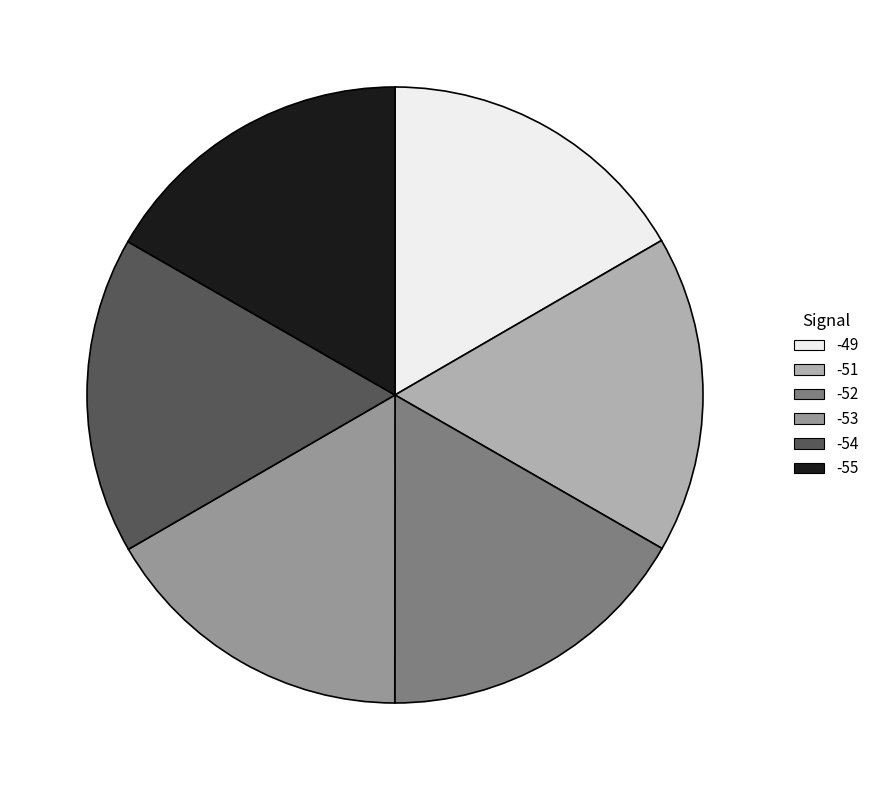

What is the ratio of the value at -53 to the value at -55?

1.0